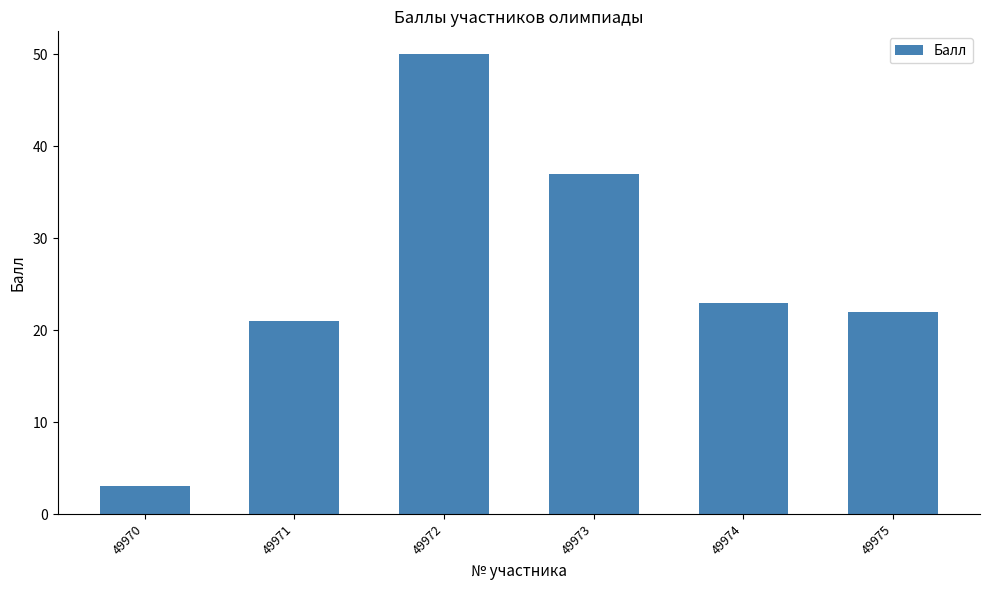

What is the change in value from 49970 to 49973?

+34